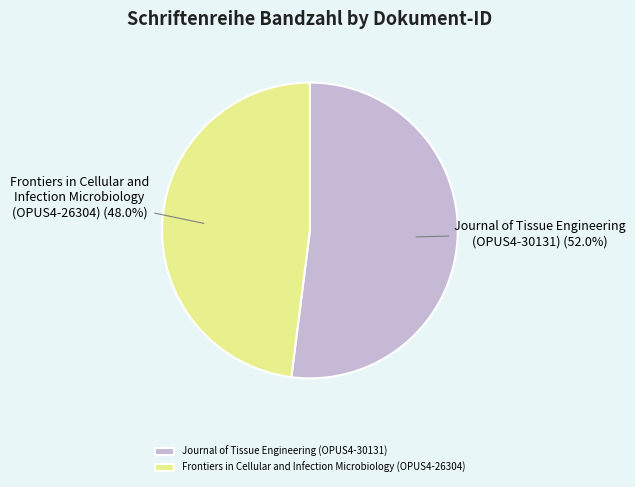

How many segments does this pie chart have?

2